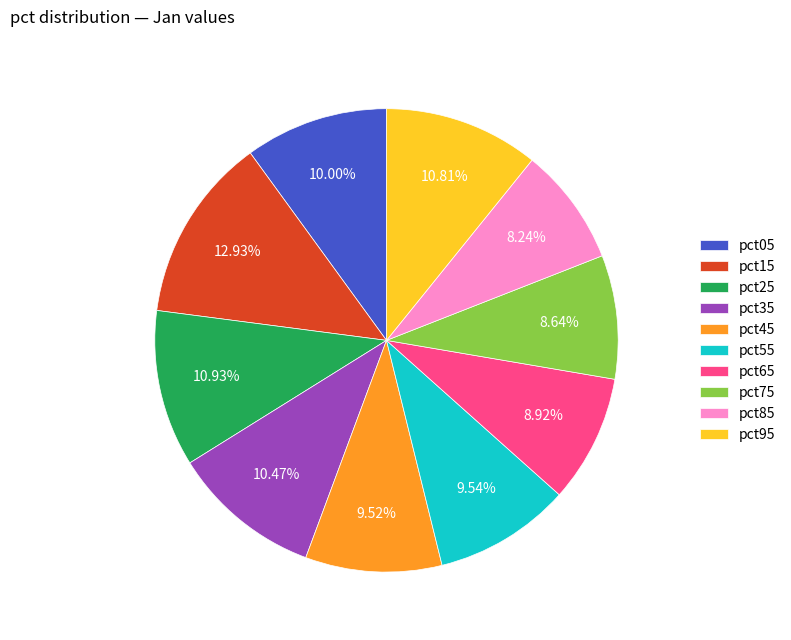

To the nearest percent, what percentage of the pie is pct65?

9%